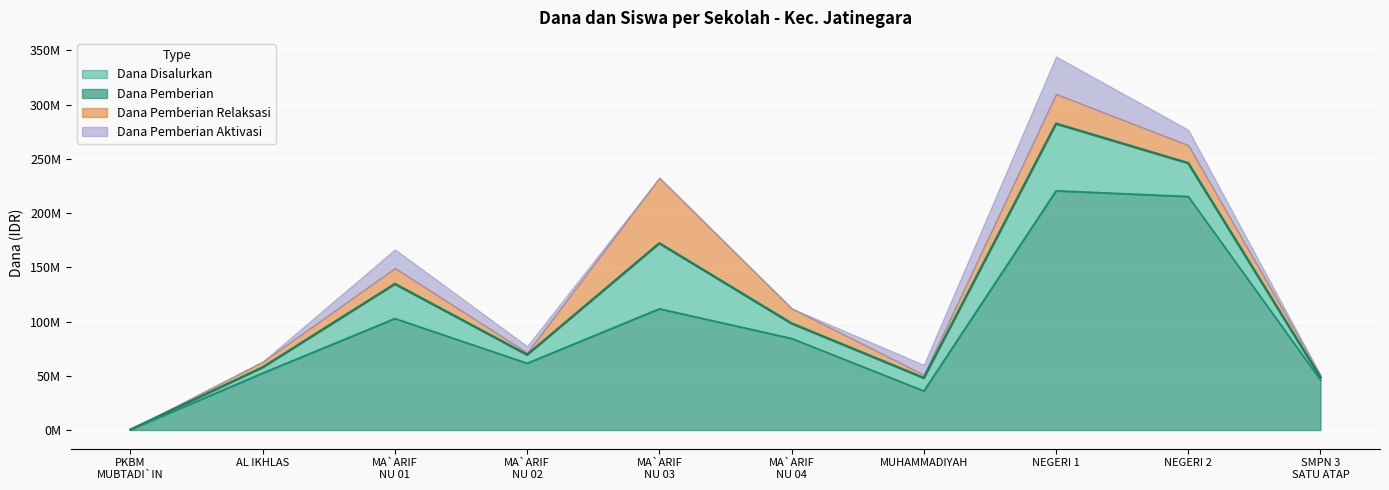

What are all the series names shown in the legend?

Dana Disalurkan, Dana Pemberian, Dana Pemberian Relaksasi, Dana Pemberian Aktivasi